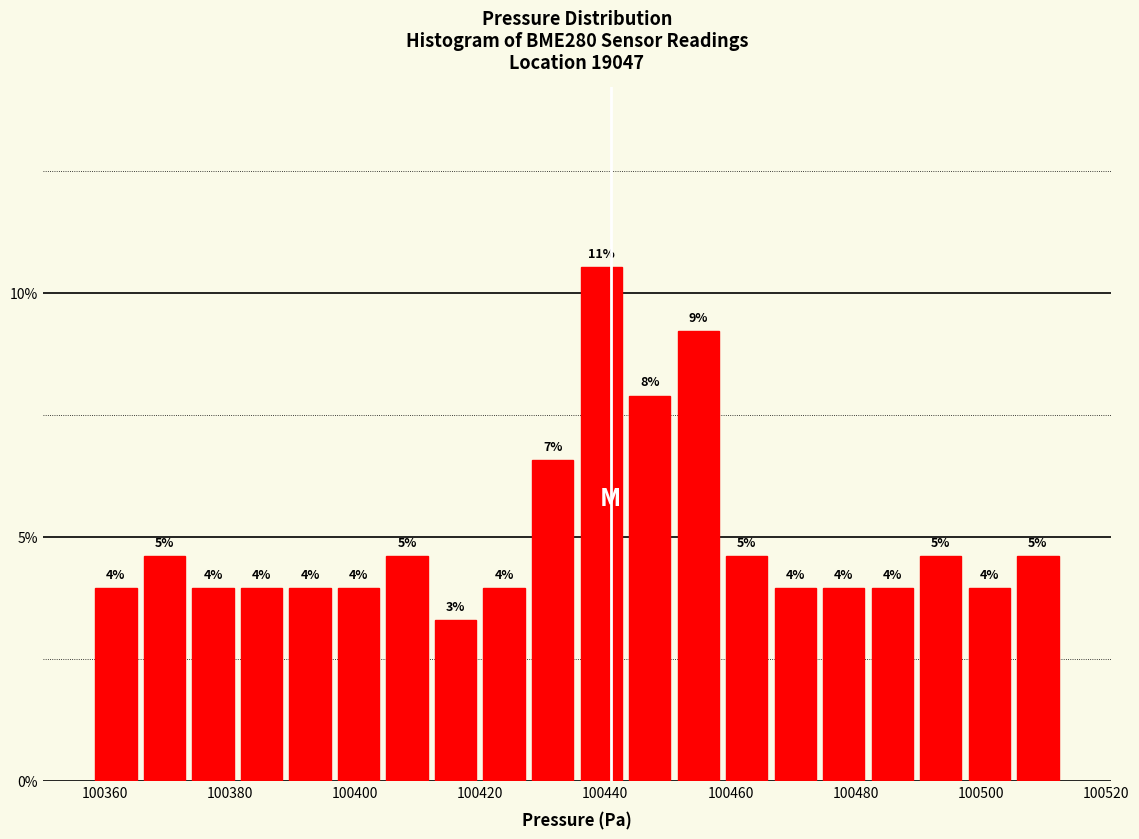

Around what value on the x-axis is the tallest bar? Give the approximate position of its centre, as read against the axis.

100440